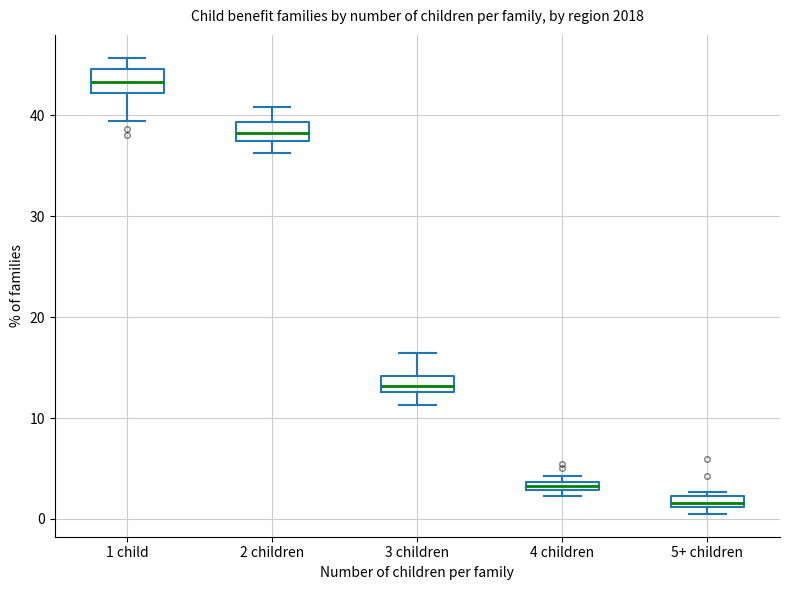

Where does the upper whisker of the box for 1 child end on the y-axis? The values are not printed on the chart, so give them approximately, as read against the axis.

46